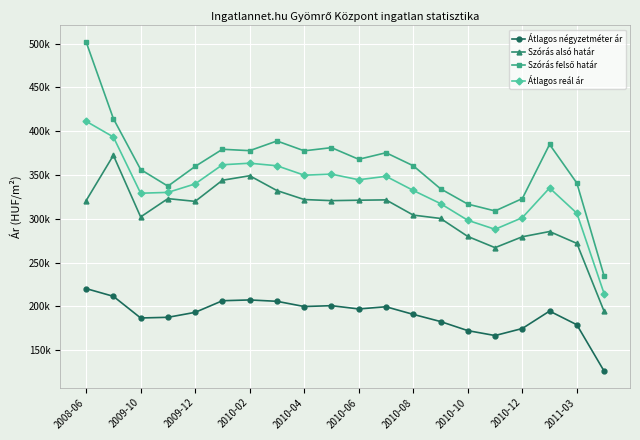

Which series has the largest total across all categories?

Szórás felső határ